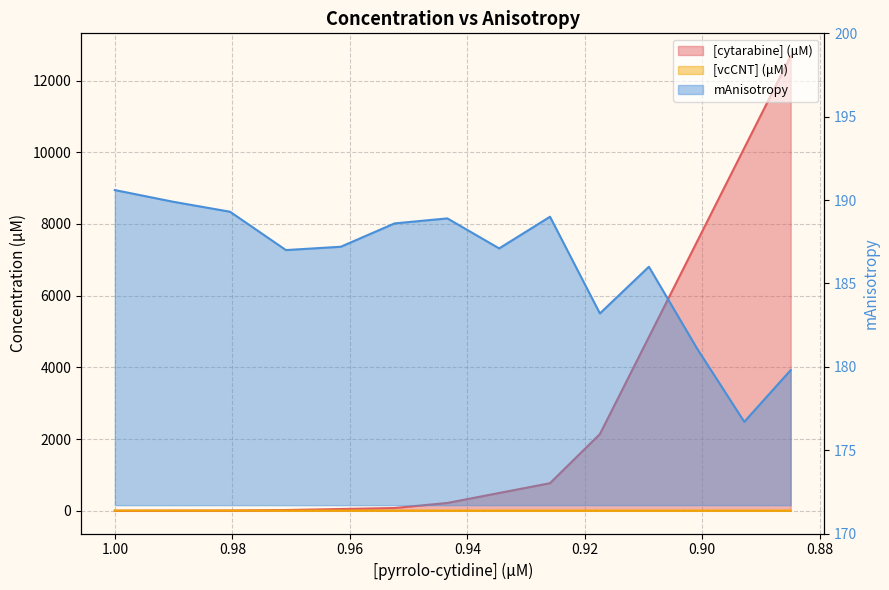

Count the number of data series in this chart.

3